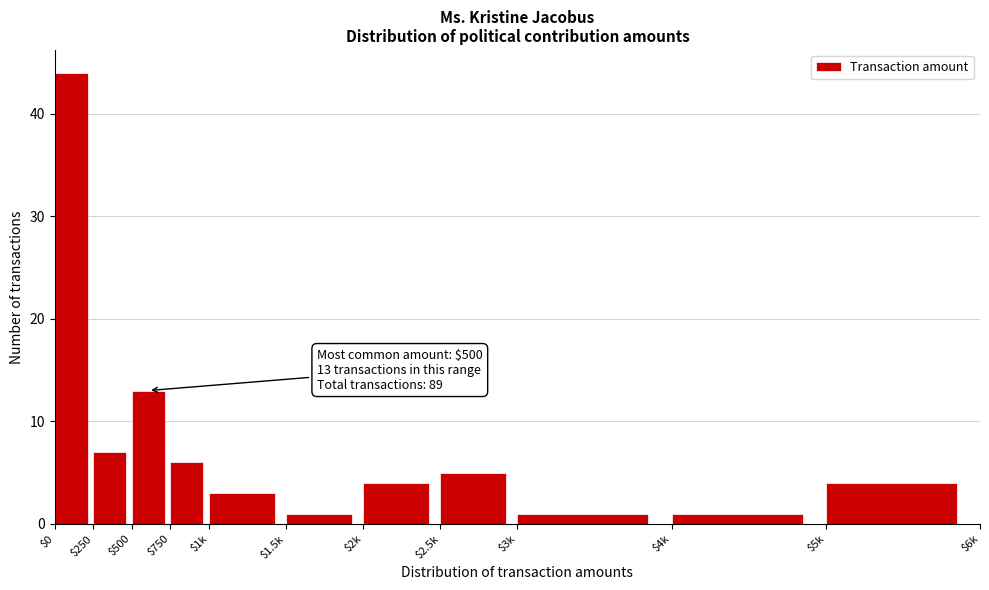

Reading left to right, what are all the values shown in this chart?

44	7	13	6	3	1	4	5	1	1	4